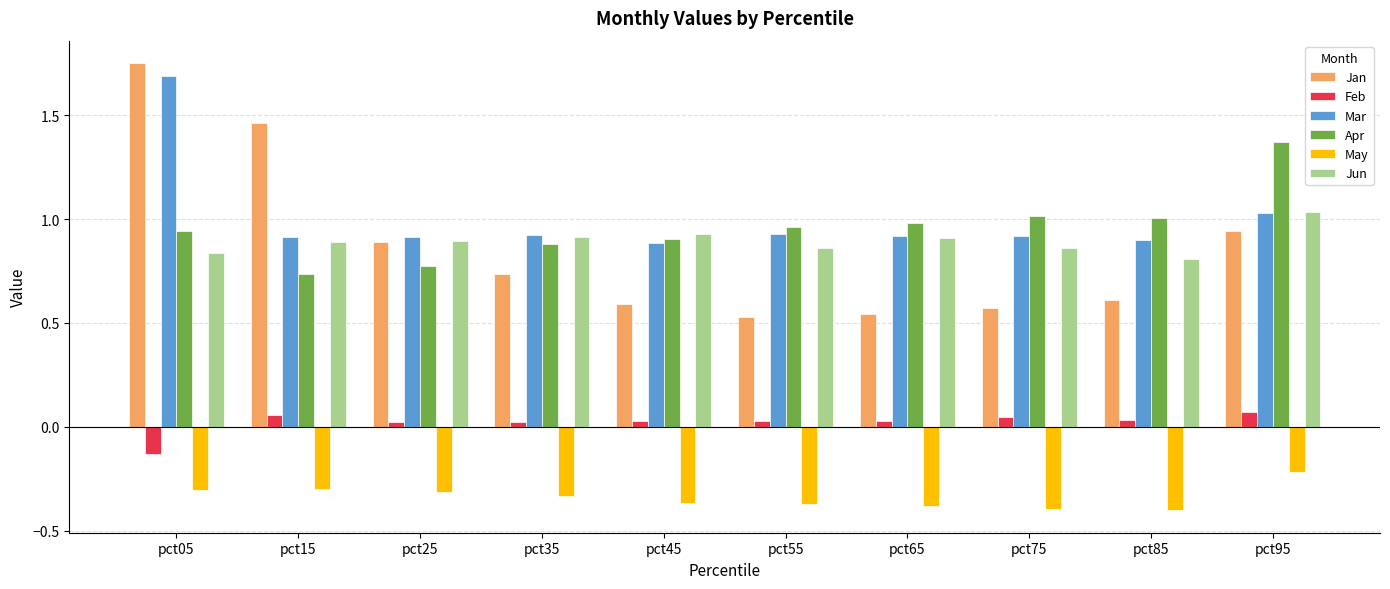

Is it true that Jun equals 0.9 at pct45?

True